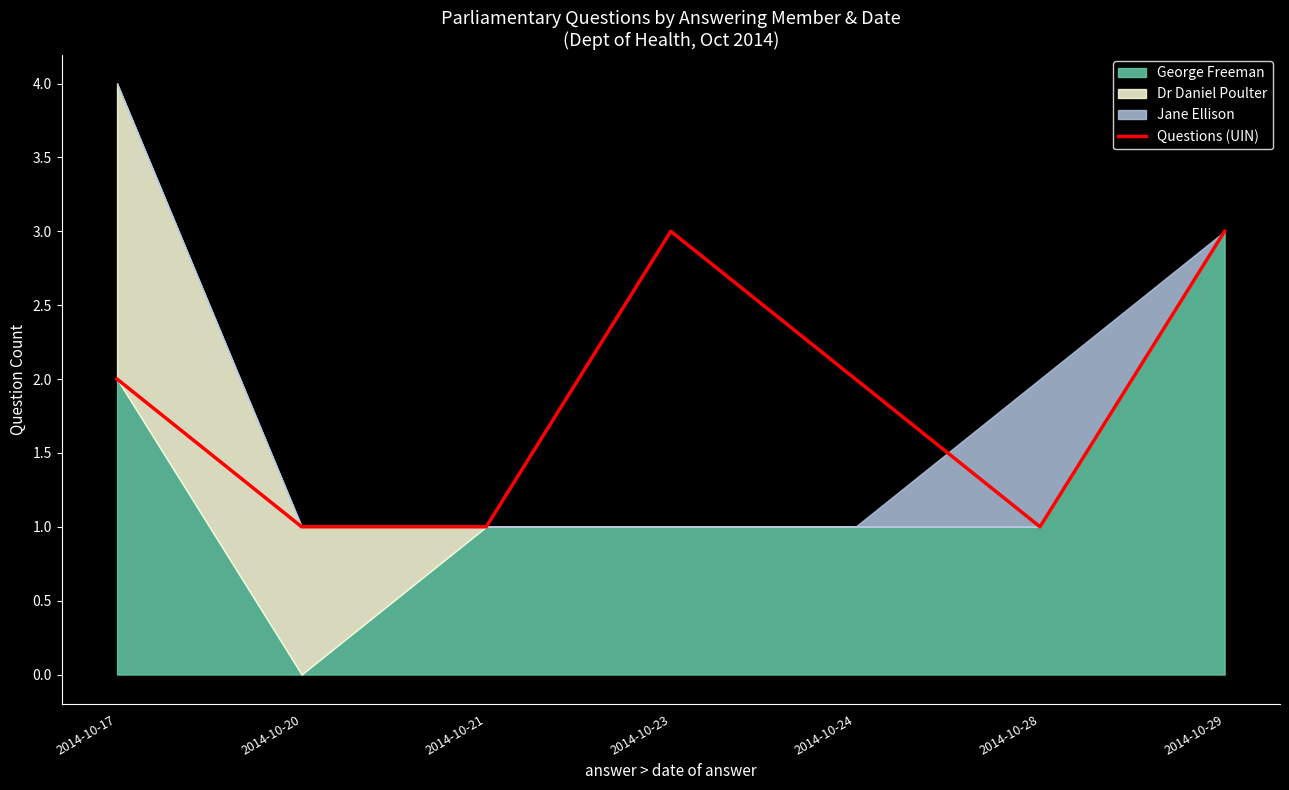

Approximately how many times larger is the value at 2014-10-20 compared to 2014-10-21?

1.0